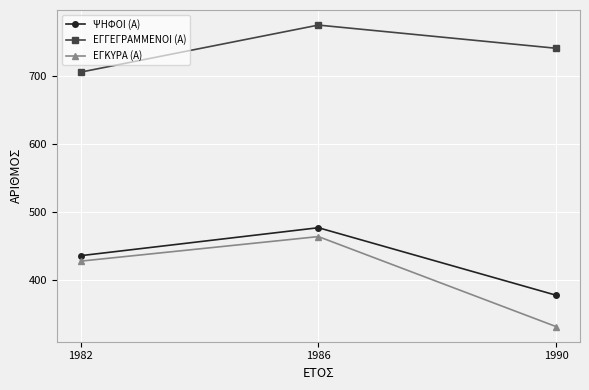

The value of ΕΓΓΕΓΡΑΜΜΕΝΟΙ (Α) at 1990 is 451. True or false?

False